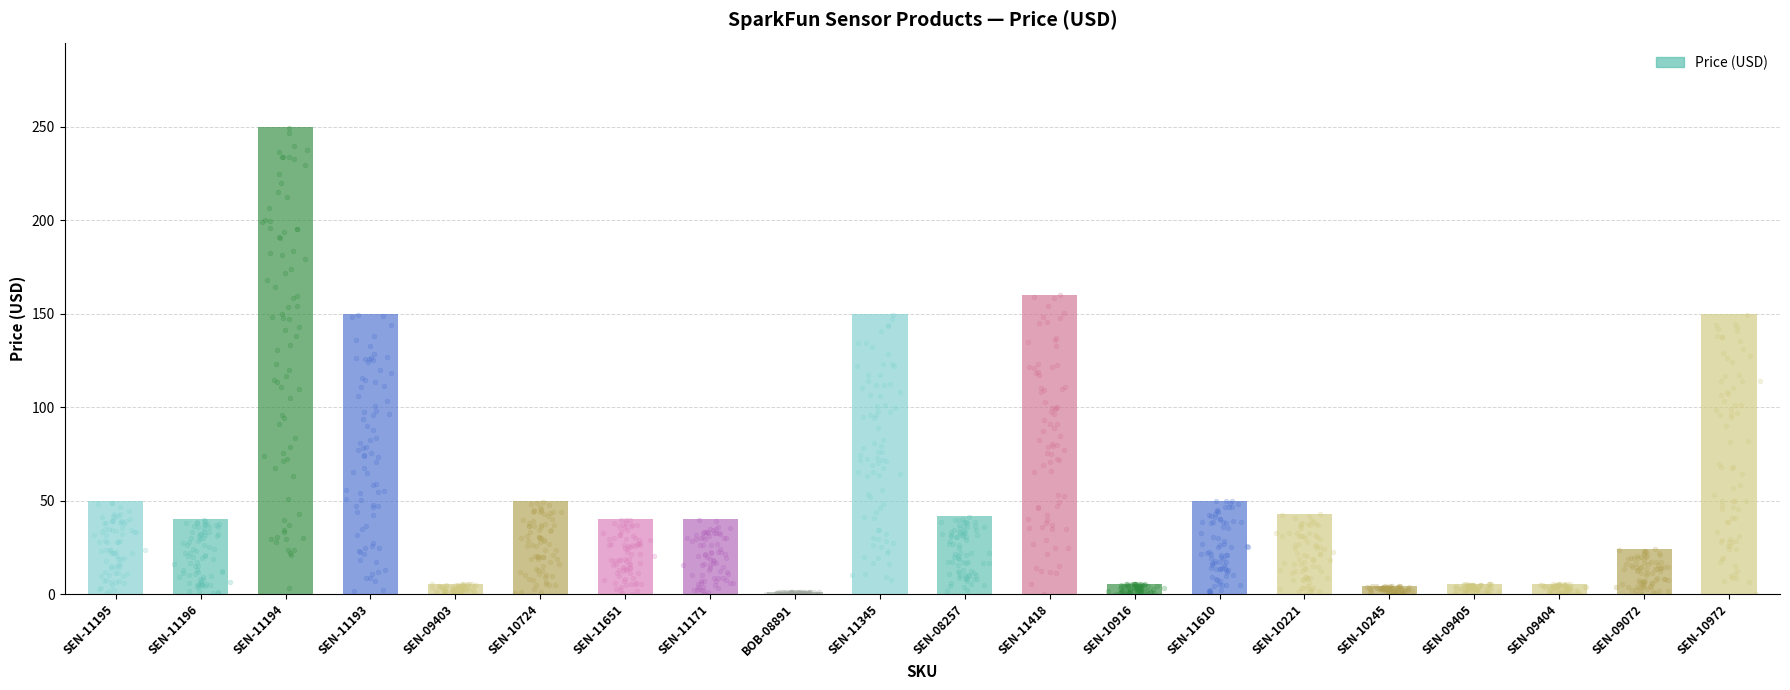

Approximately how many times larger is the value at SEN-09072 compared to SEN-11196?

0.6